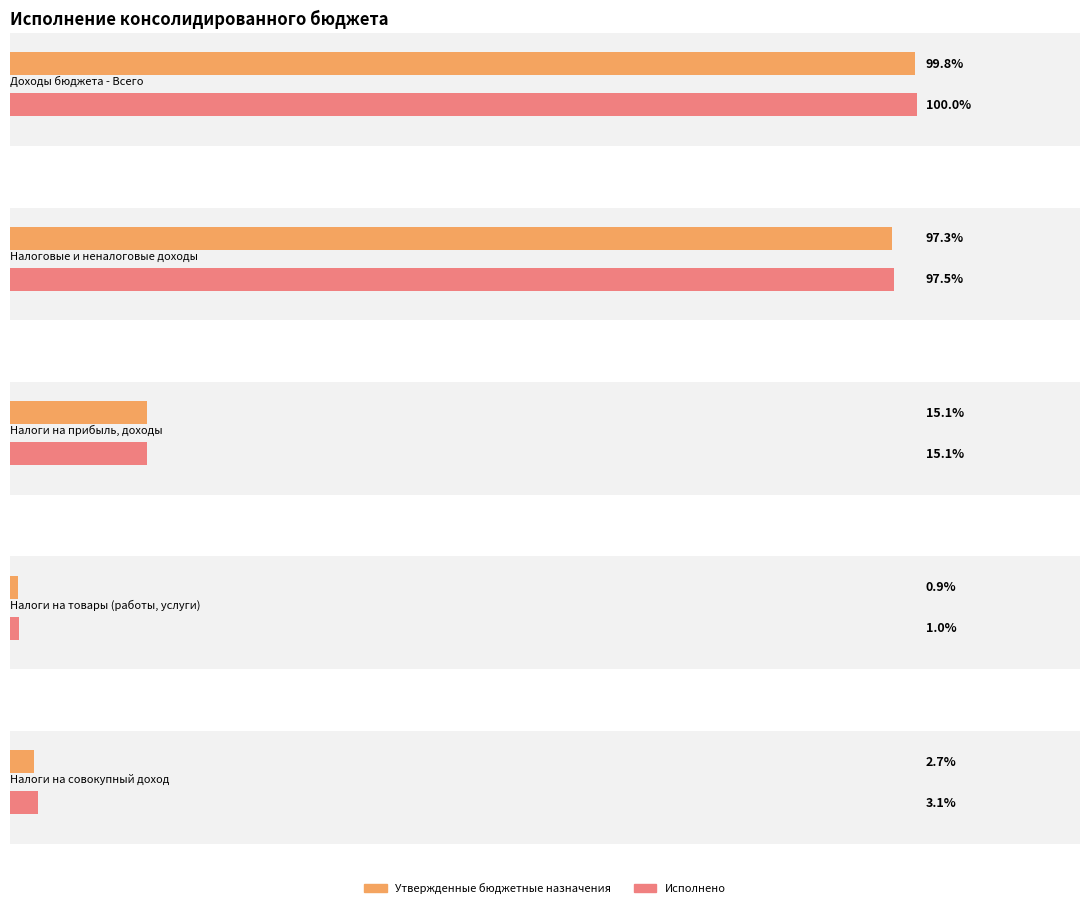

At which category is the sum across all series the highest?

Доходы бюджета - Всего